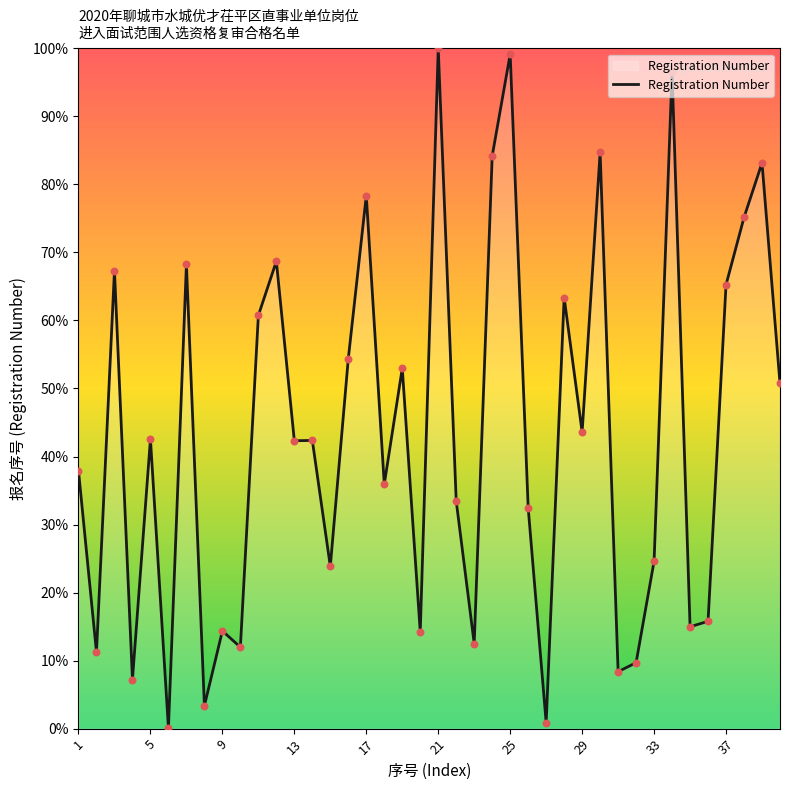

What is the greatest value displayed?

100.0